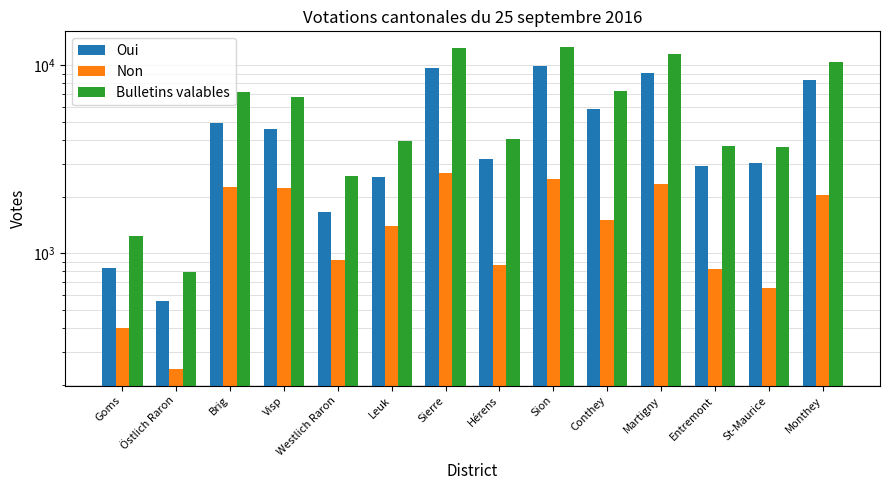

What are all the series names shown in the legend?

Oui, Non, Bulletins valables